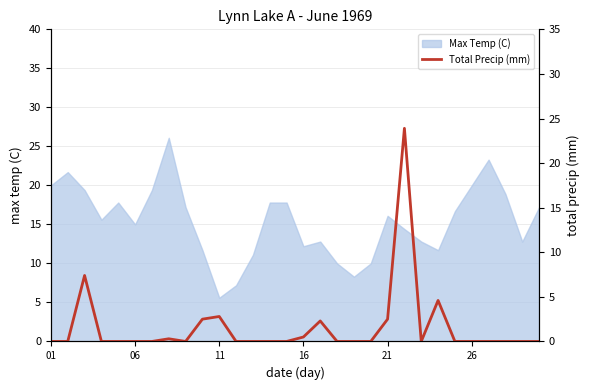

What is the label of the 1st point from the right?

29